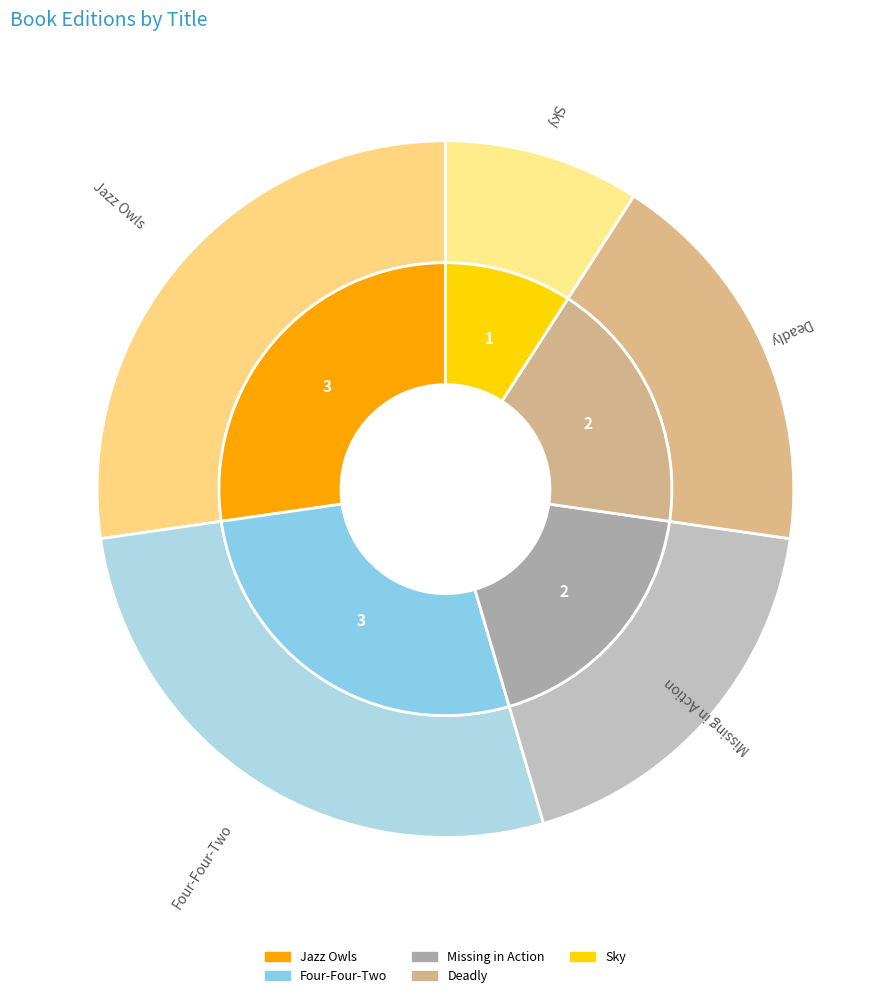

True or false: Jazz Owls accounts for 27% of the total.

True